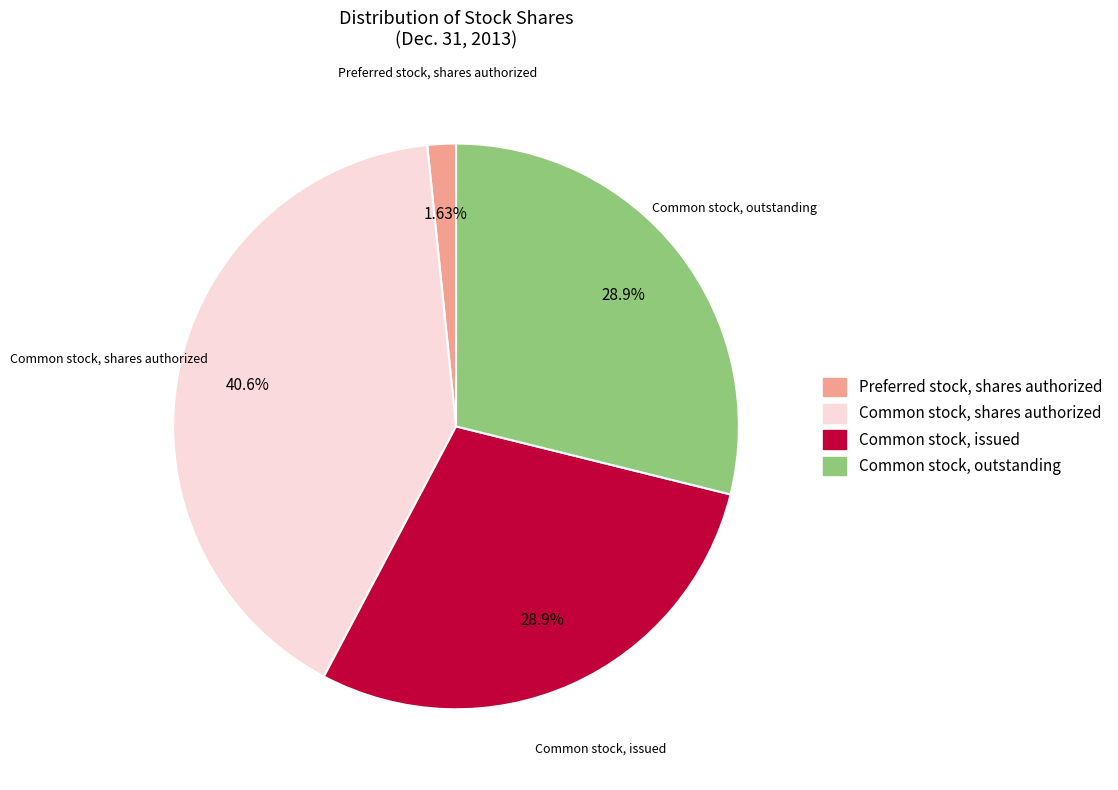

Count the number of slices in the pie.

4